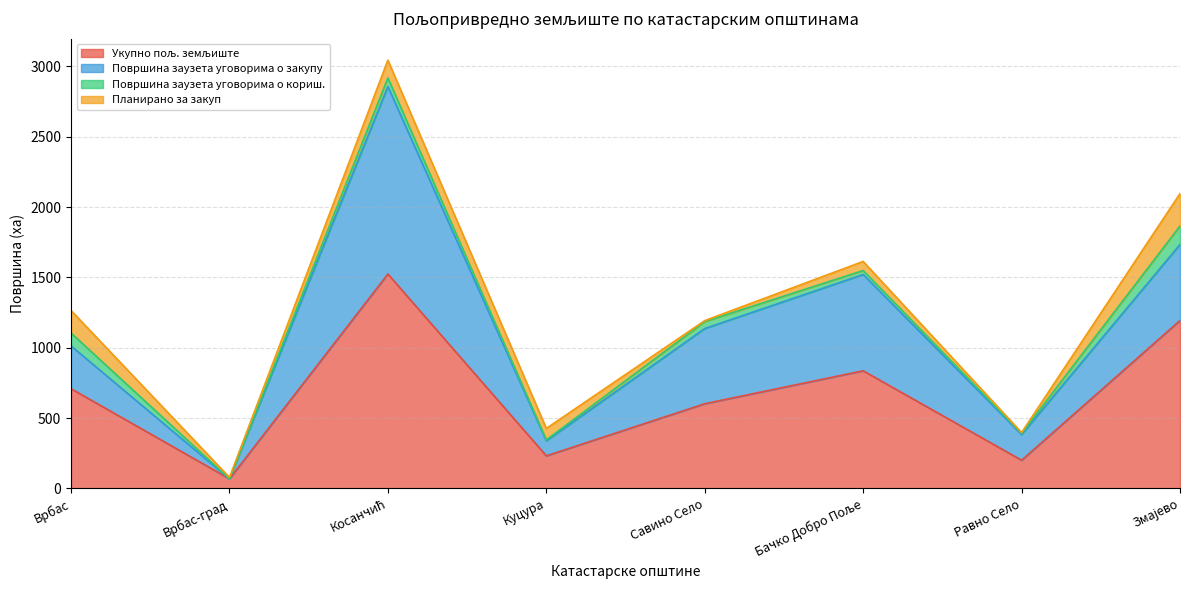

Reading left to right, extract all data points from this chart.

Укупно пољ. земљиште: 709.0	68.2	1524.2	231.7	602.0	836.4	200.5	1194.0
Површина заузета уговорима о закупу: 303.9	0.0	1332.2	106.7	534.4	684.2	183.0	539.8
Површина заузета уговорима о кориш.: 91.5	0.0	61.8	6.7	49.4	28.2	8.3	131.7
Планирано за закуп: 160.3	10.3	126.3	81.5	7.1	64.8	5.4	230.5